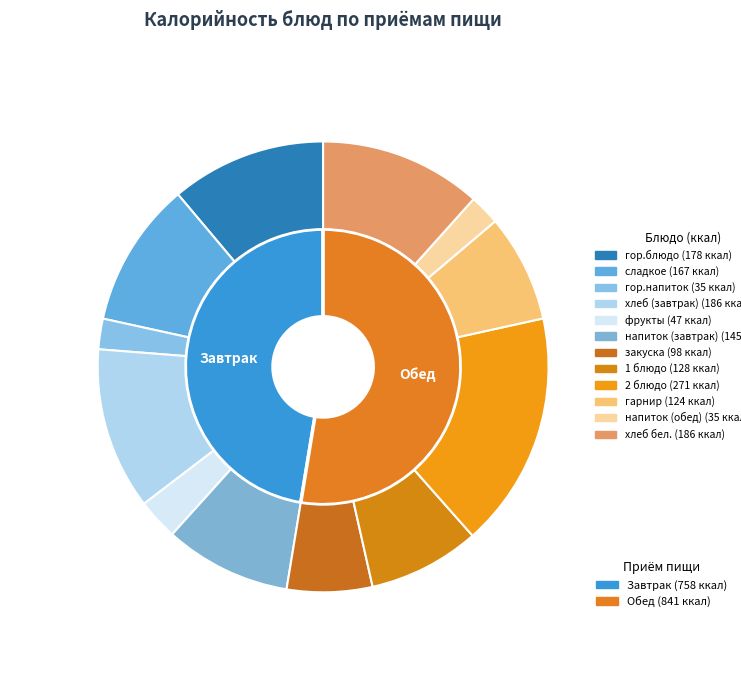

What is the ratio of the value at гарнир to the value at напиток (завтрак)?

0.9